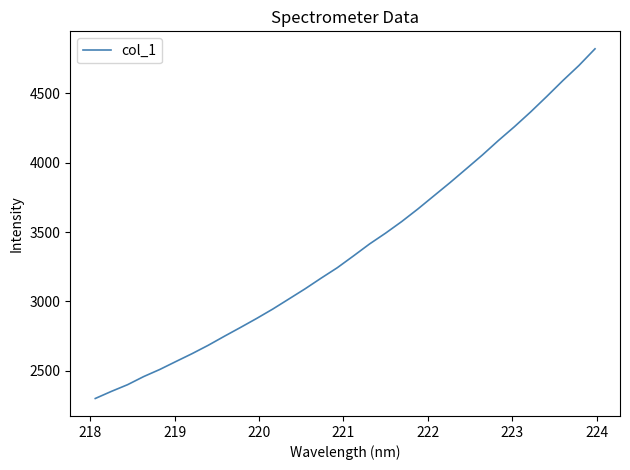

What is the sum of all values?

108266.2